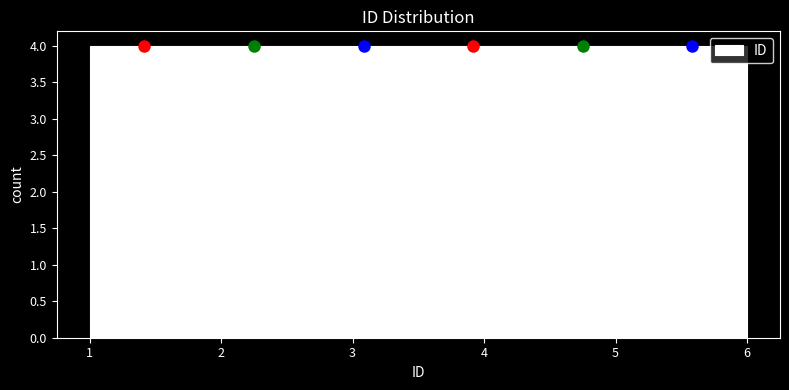

Reading left to right, transcribe this chart: for each bar, give the range it covers on the x-axis and its height. Neither the bar edges nor the heights are printed on the chart, so give them approximately, as read against the axes.

1.0 to 1.8: 4
1.8 to 2.7: 4
2.7 to 3.5: 4
3.5 to 4.3: 4
4.3 to 5.2: 4
5.2 to 6.0: 4